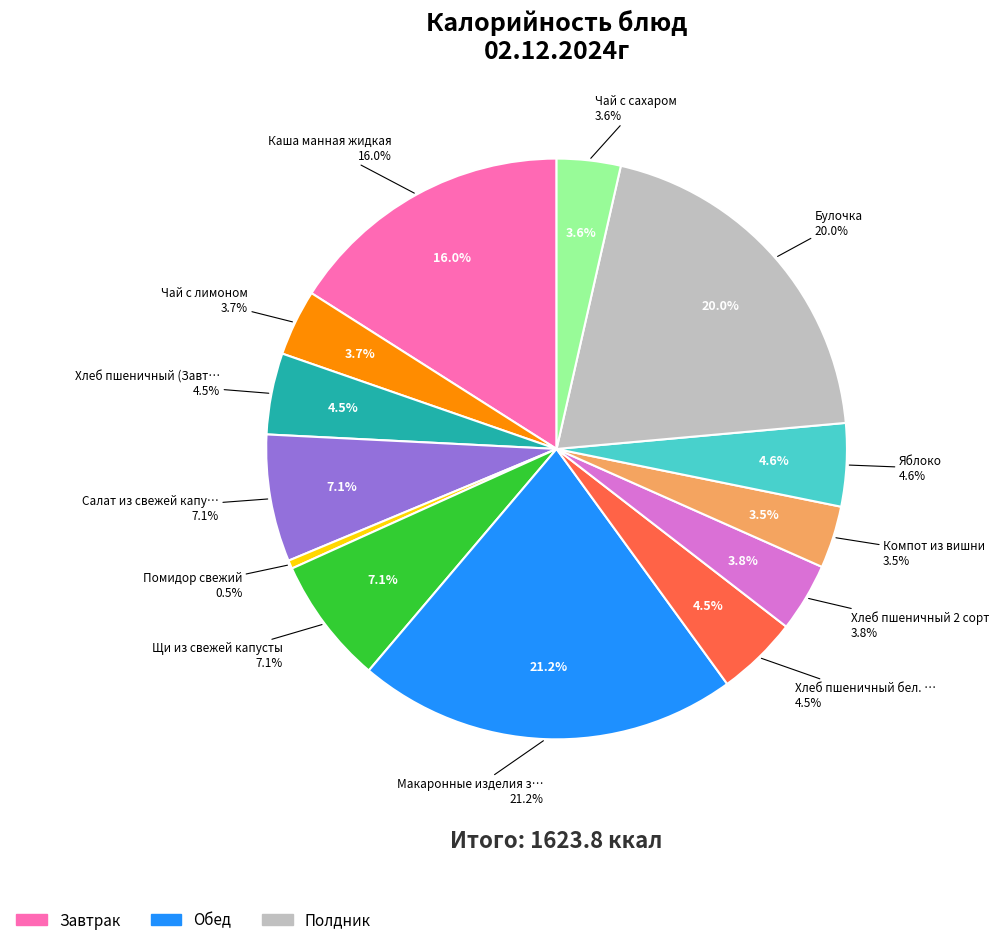

Does Компот из вишни represent more than half of the total?

No